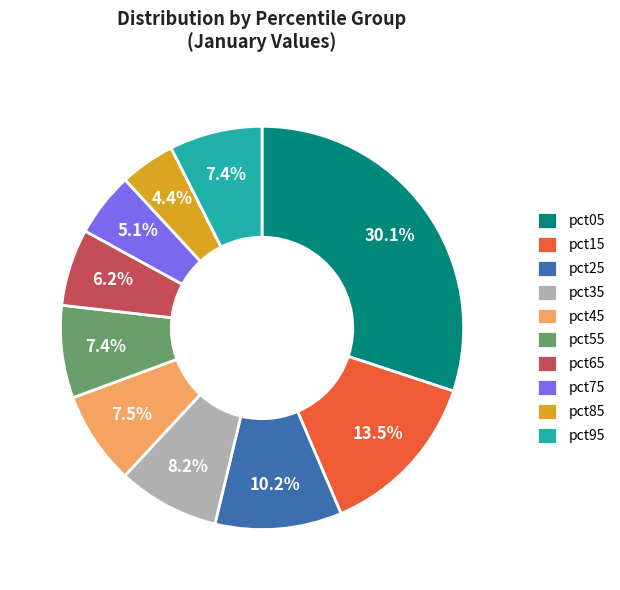

Is there any slice that represents more than half of the pie?

No